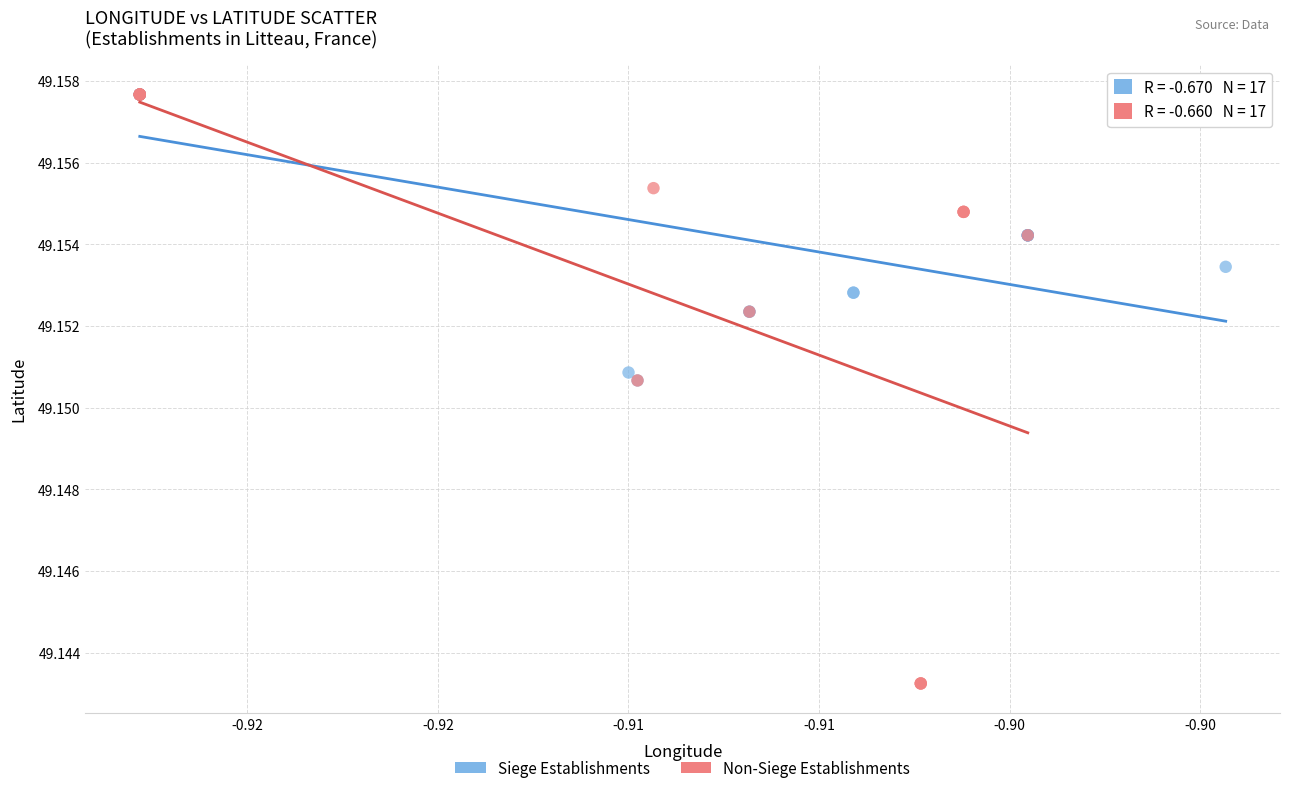

Which series reaches the minimum Y coordinate?

Non-Siege Establishments